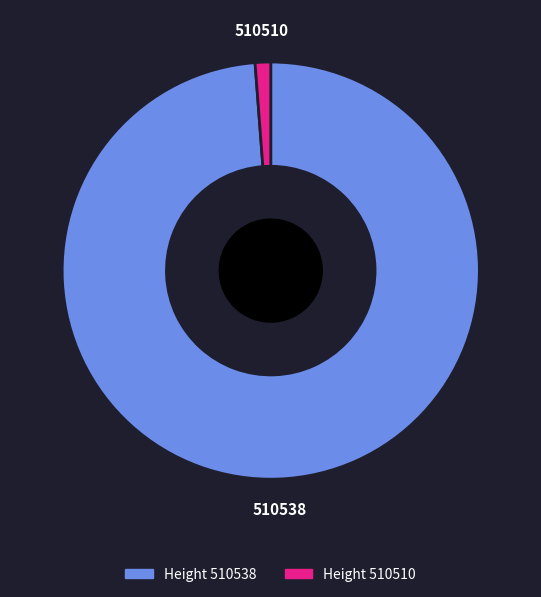

Is there any slice that represents more than half of the pie?

Yes